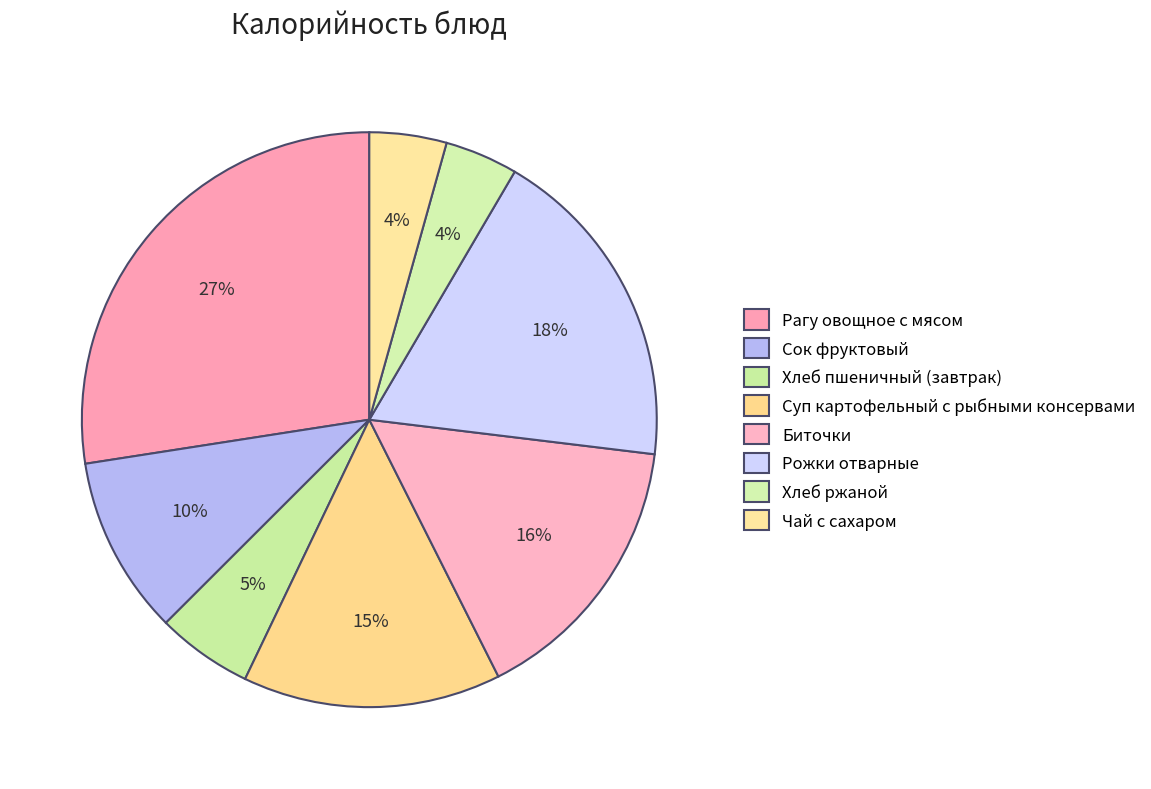

To the nearest percent, what is the difference between the largest and smallest slice percentages?

23%